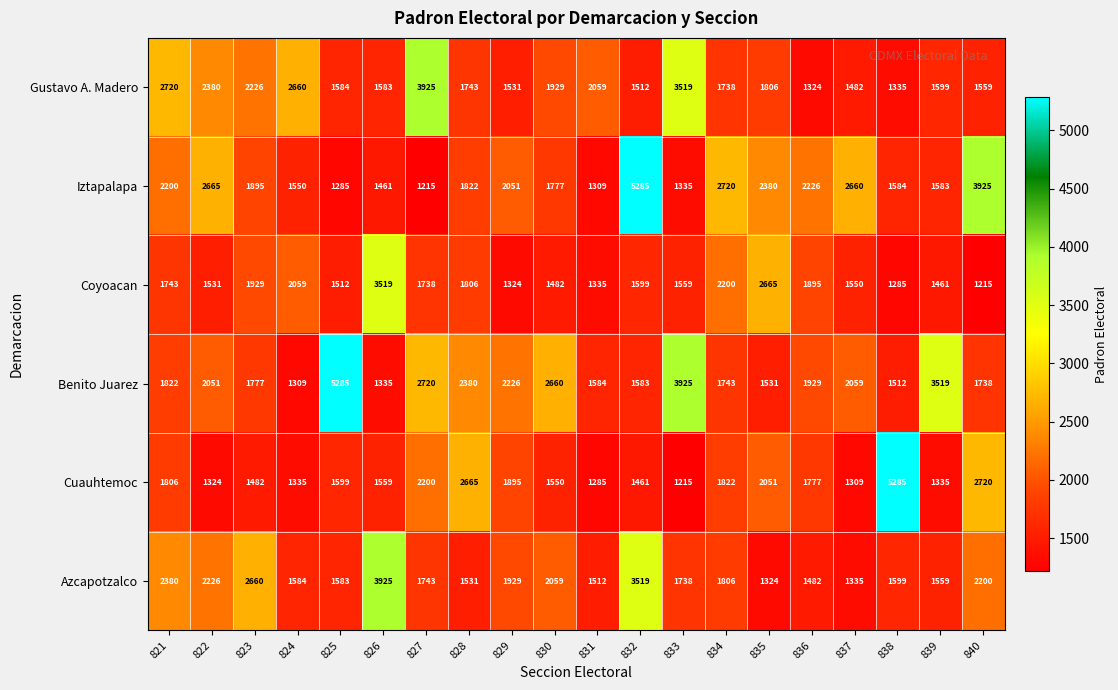

At which label is Azcapotzalco closest to 2624?

823